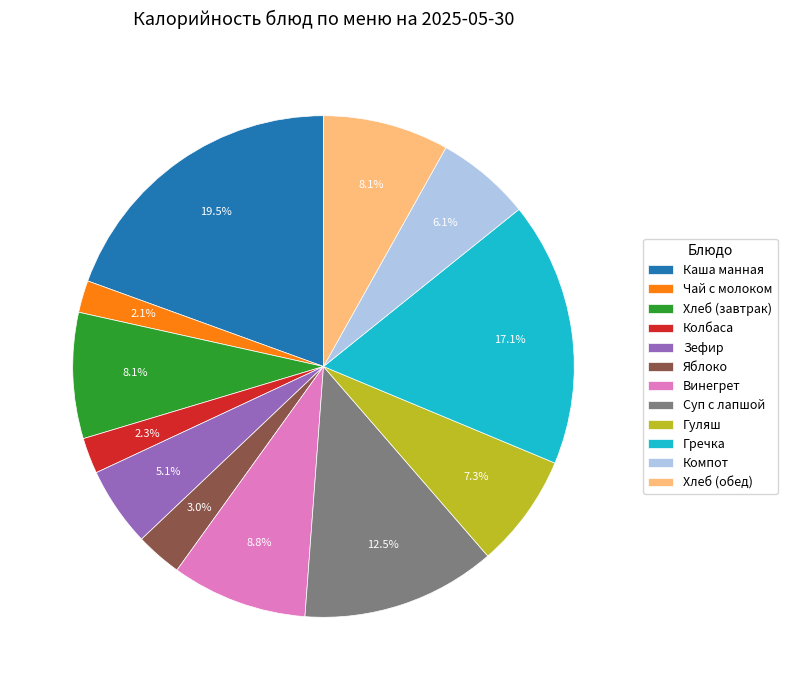

What percentage is the Зефир slice, to the nearest percent?

5%